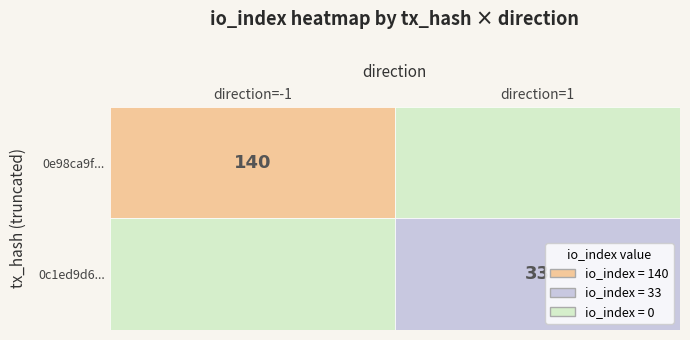

What value does the 0c1ed9d6... series have at 1, to the nearest 10?

30